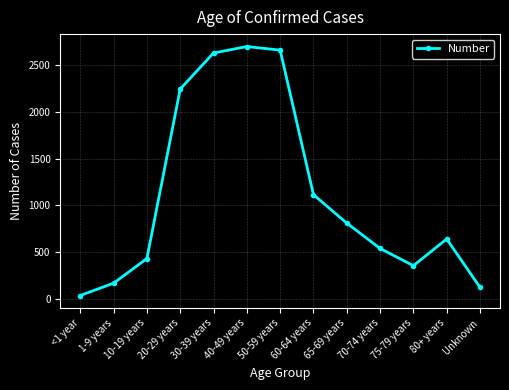

Where does the data first go above 641?

20-29 years